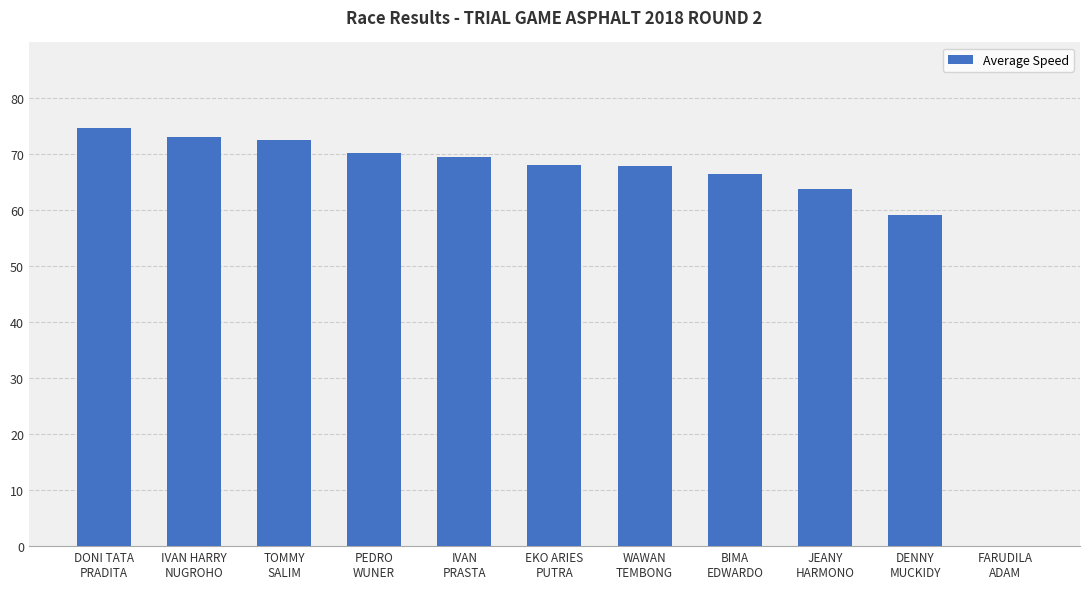

What is the difference between the values at EKO ARIES
PUTRA and DENNY
MUCKIDY?

8.8